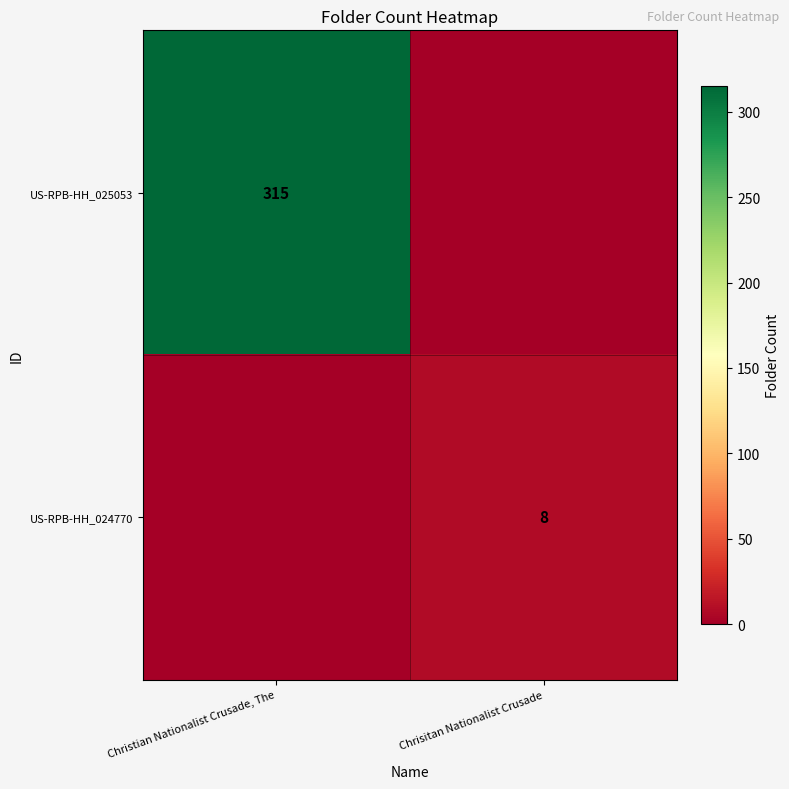

At how many categories does at least one series exceed 143?

1